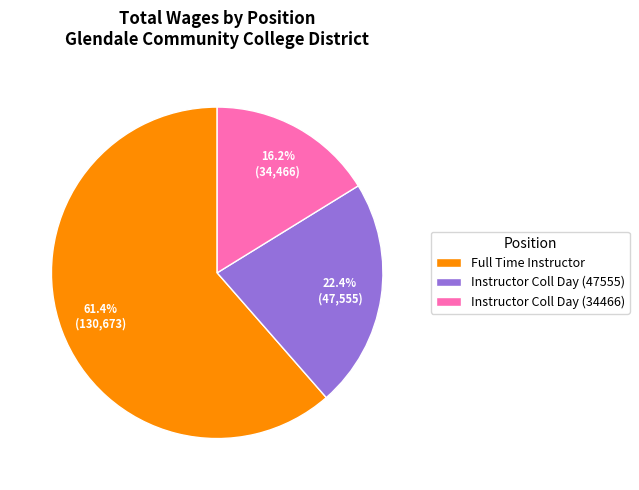

Does any single category account for the majority?

Yes